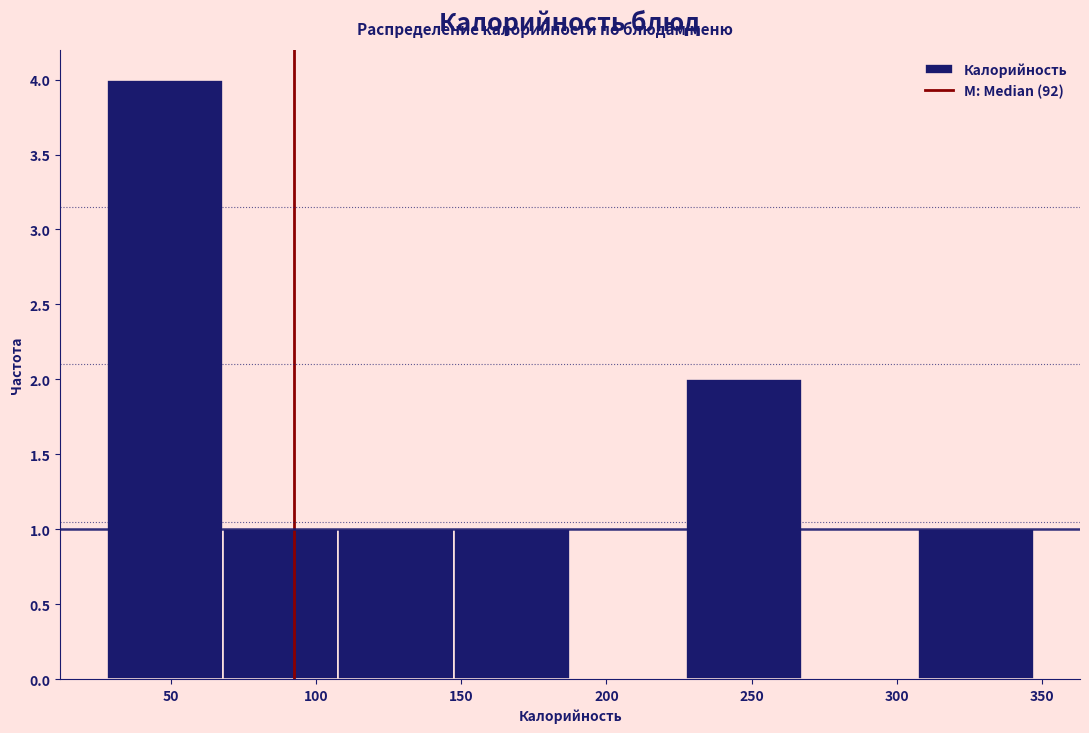

Reading left to right, transcribe this chart: for each bar, give the range it covers on the x-axis and its height. Neither the bar edges nor the heights are printed on the chart, so give them approximately, as read against the axes.

30 to 70: 4
70 to 110: 1
110 to 150: 1
150 to 190: 1
190 to 225: 0
225 to 265: 2
265 to 305: 0
305 to 345: 1